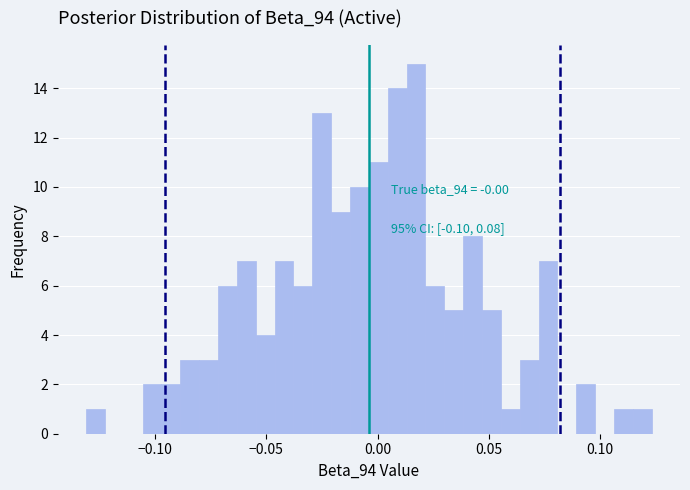

Around what value on the x-axis is the tallest bar? Give the approximate position of its centre, as read against the axis.

0.015